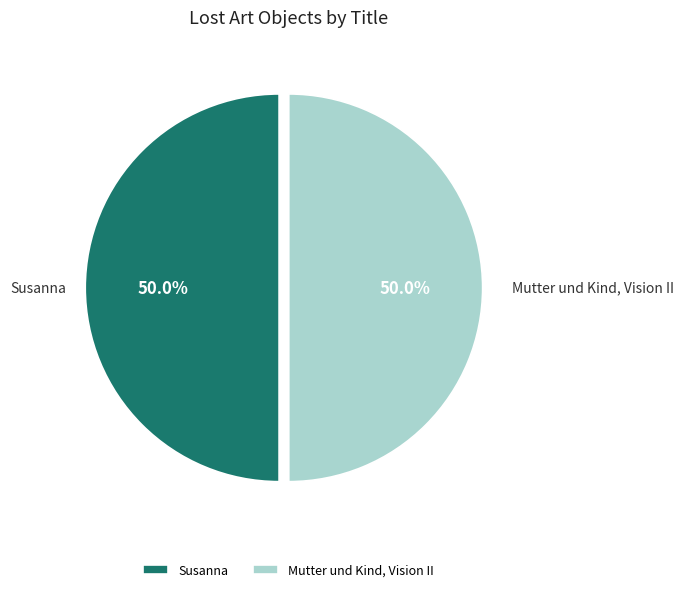

What is the ratio of the value at Mutter und Kind, Vision II to the value at Susanna?

1.0